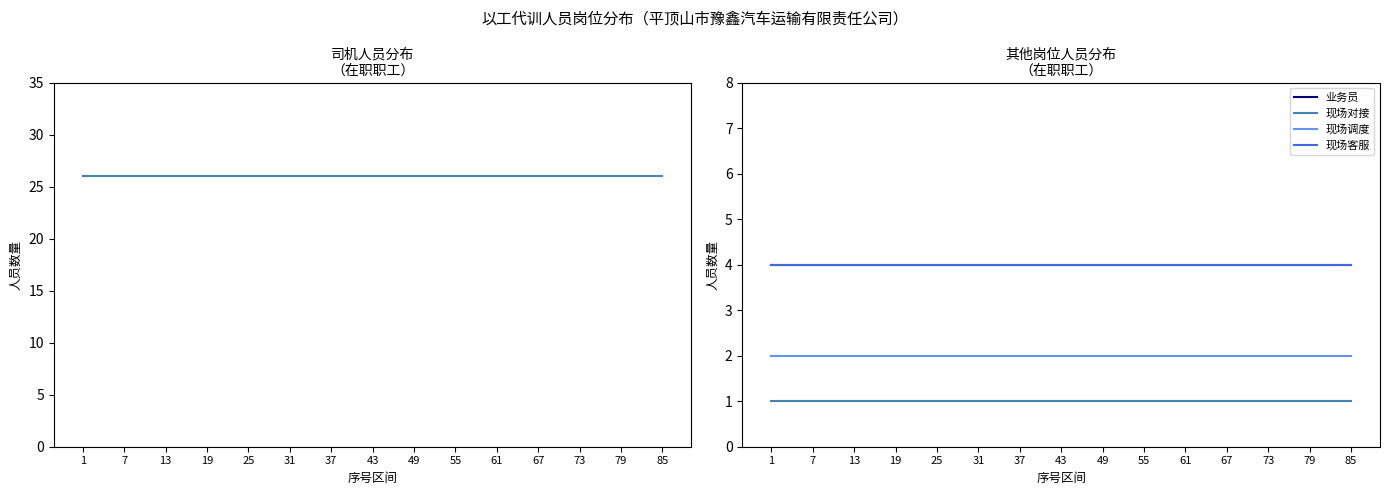

True or false: 业务员 has a value of 2 at 37.

False